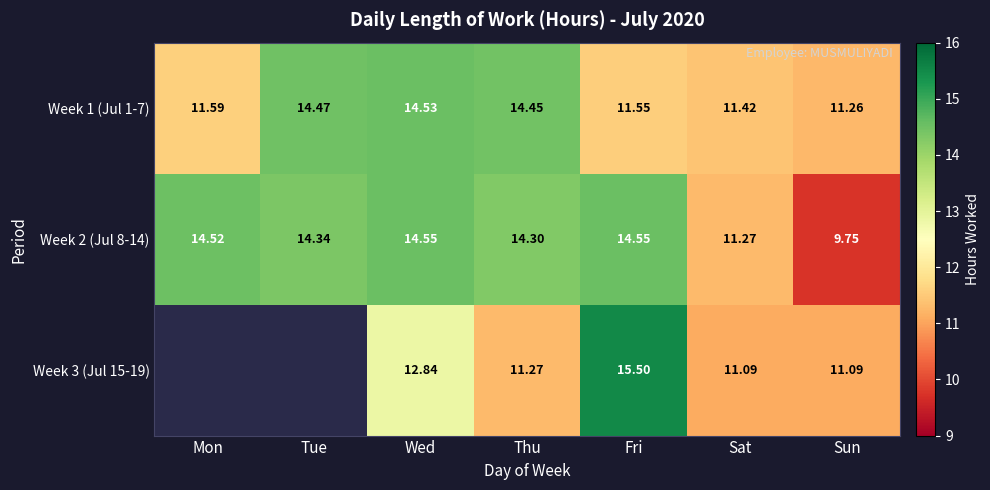

What is the difference between the maximum and minimum values in the Week 2 (Jul 8-14) series?

4.8